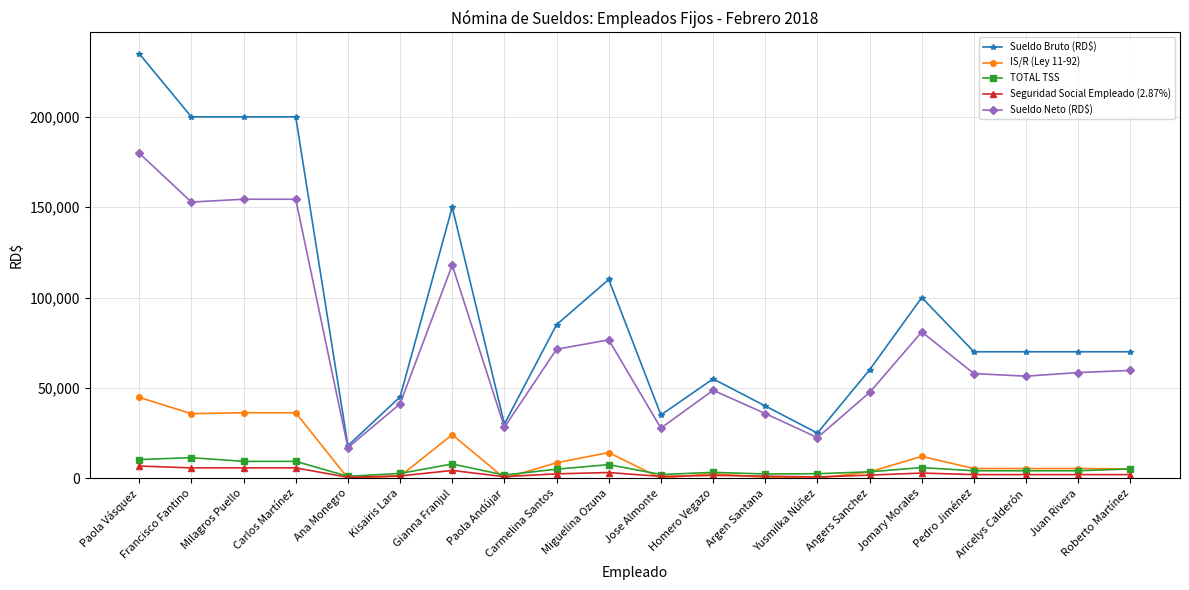

What is the label of the 7th point from the left?

Gianna Franjul